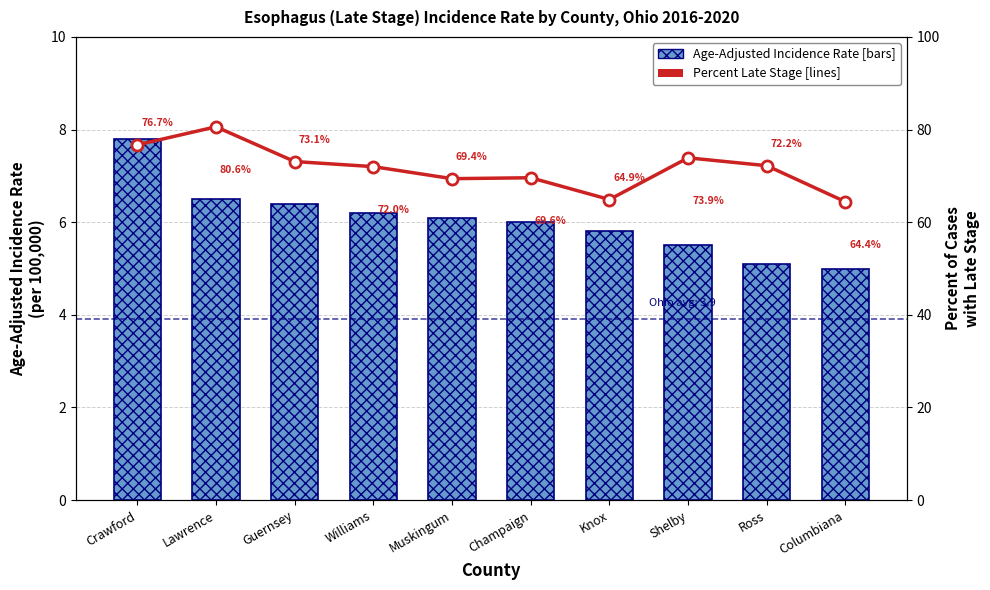

Is it true that Age-Adjusted Incidence Rate equals 6.0 at Champaign?

True